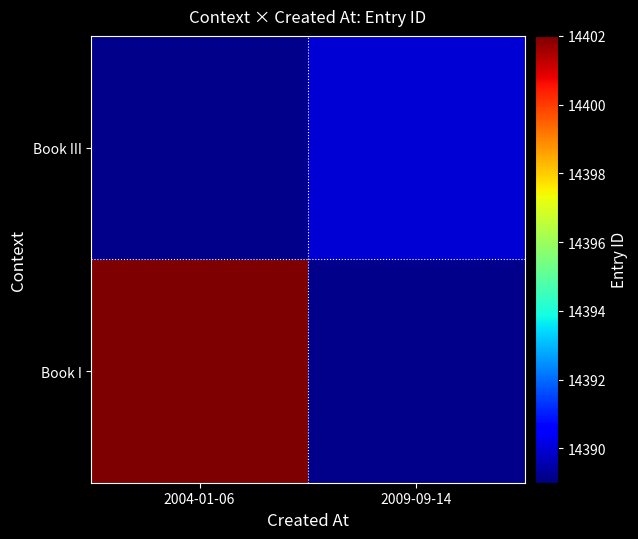

How many categories are shown in the chart?

2